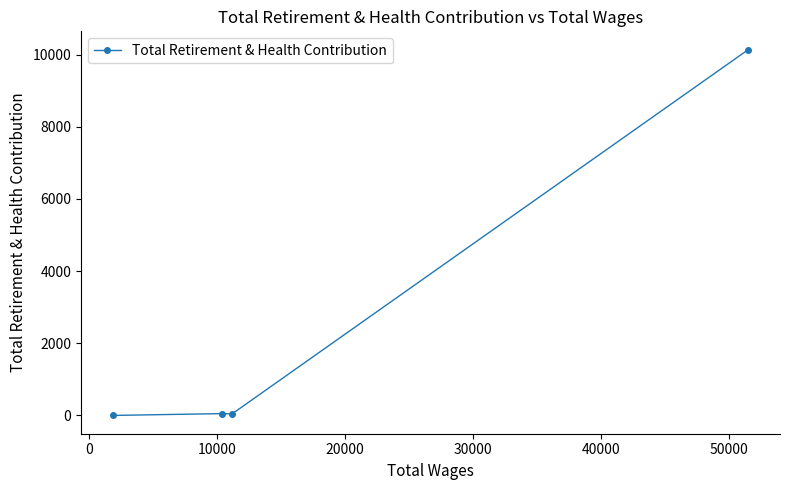

What is the difference between the maximum and minimum values?

10141